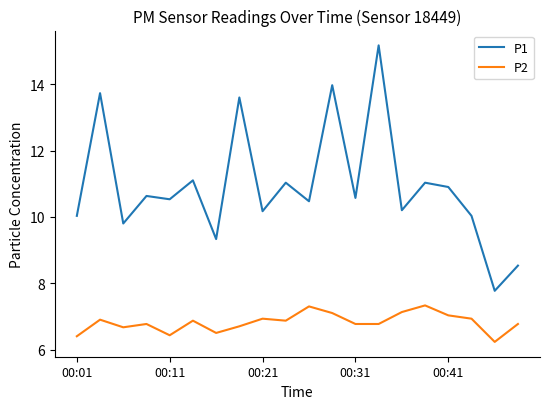

Which series has the largest total across all categories?

P1